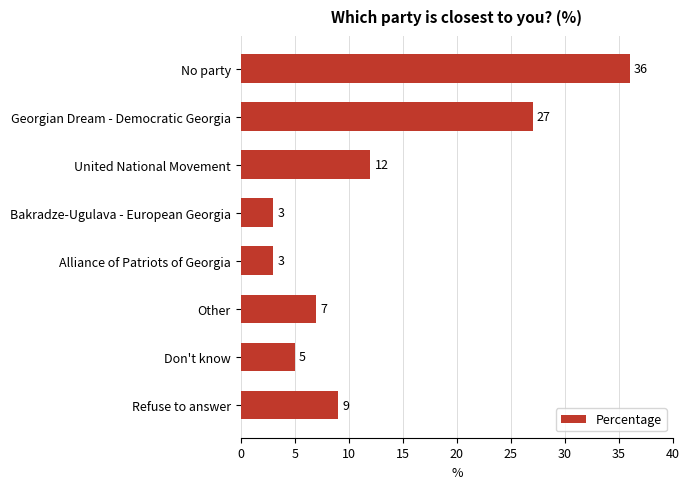

The chart shows a value of 8 at Don't know. True or false?

False